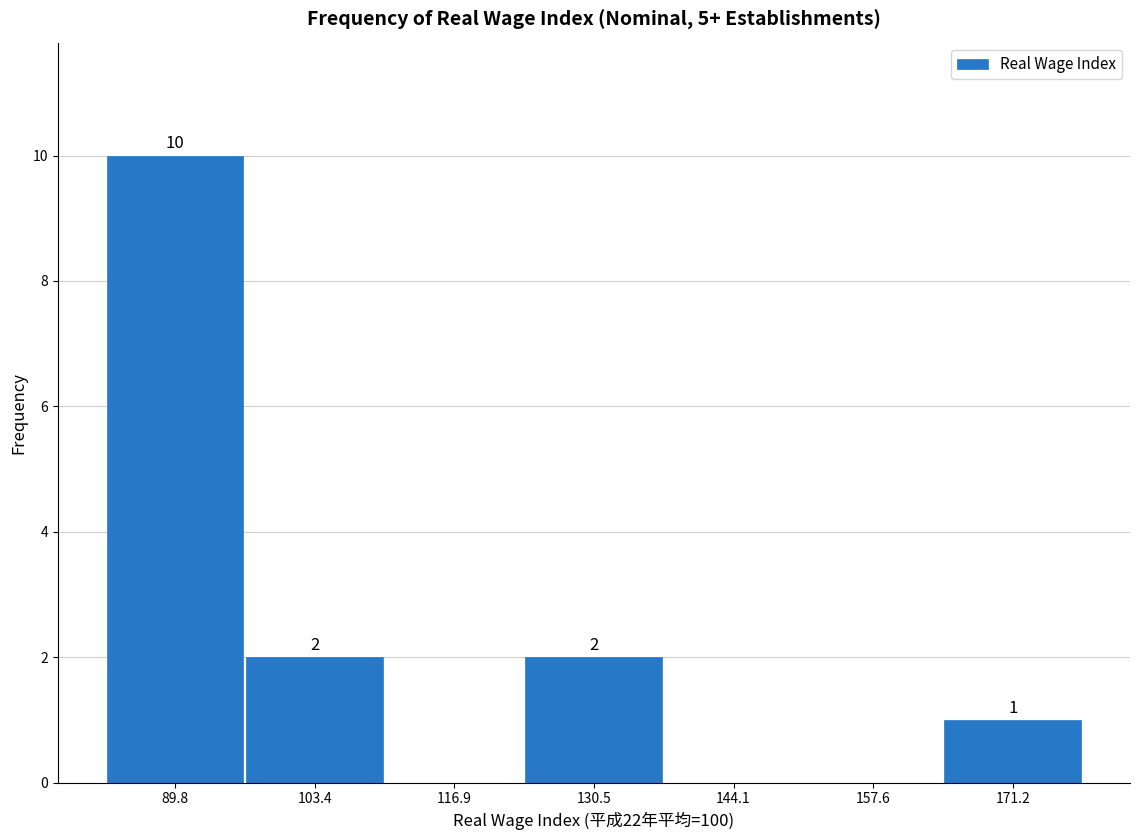

Which range on the x-axis has the tallest bar?

84 to 96